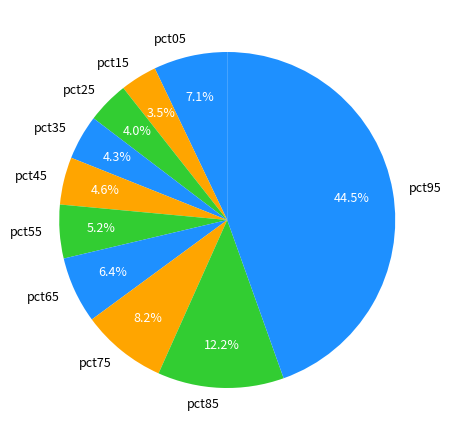

What percentage do pct55 and pct65 together represent?

11.6%